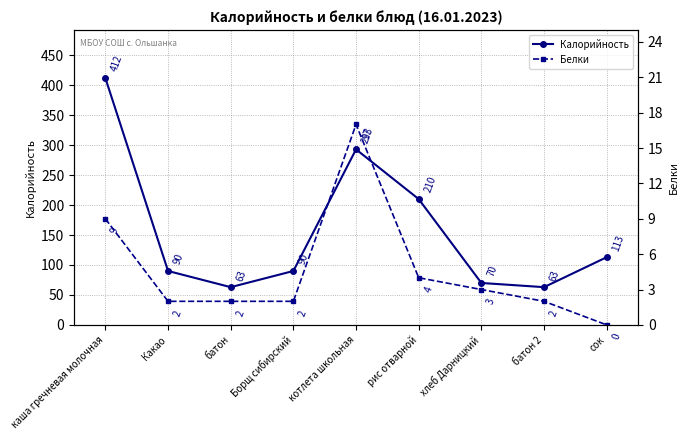

True or false: Белки and Калорийность intersect in this chart.

False